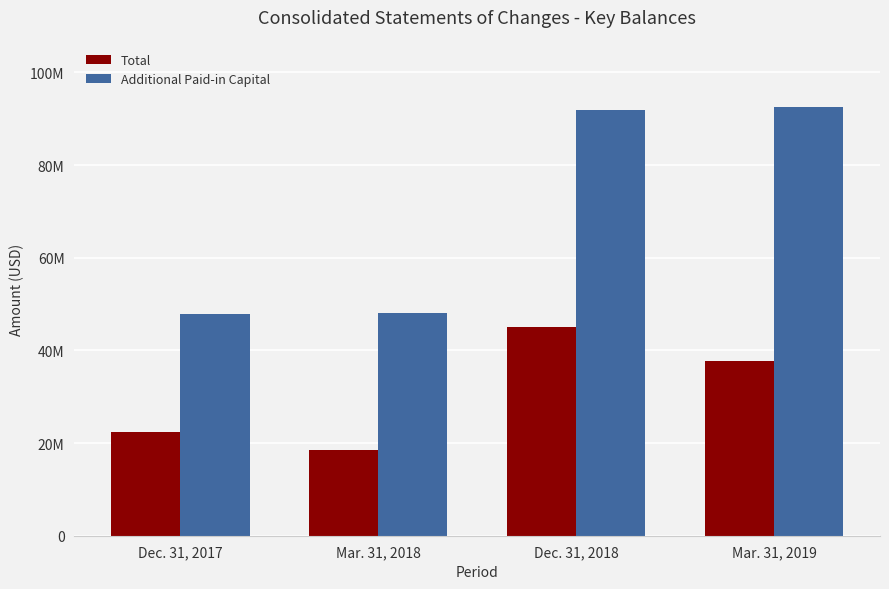

Is the value of Additional Paid-in Capital at Dec. 31, 2017 greater than the value of Total at Mar. 31, 2018?

Yes